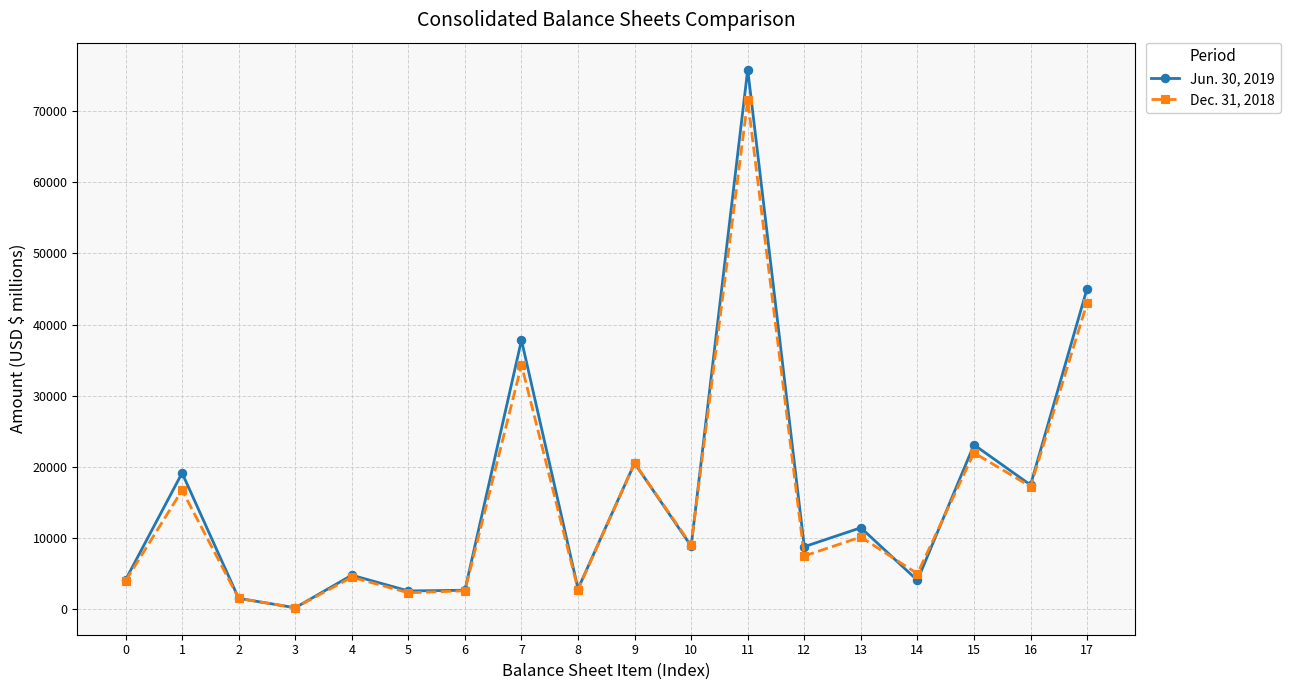

How many values in the Jun. 30, 2019 series are below 8840?

9